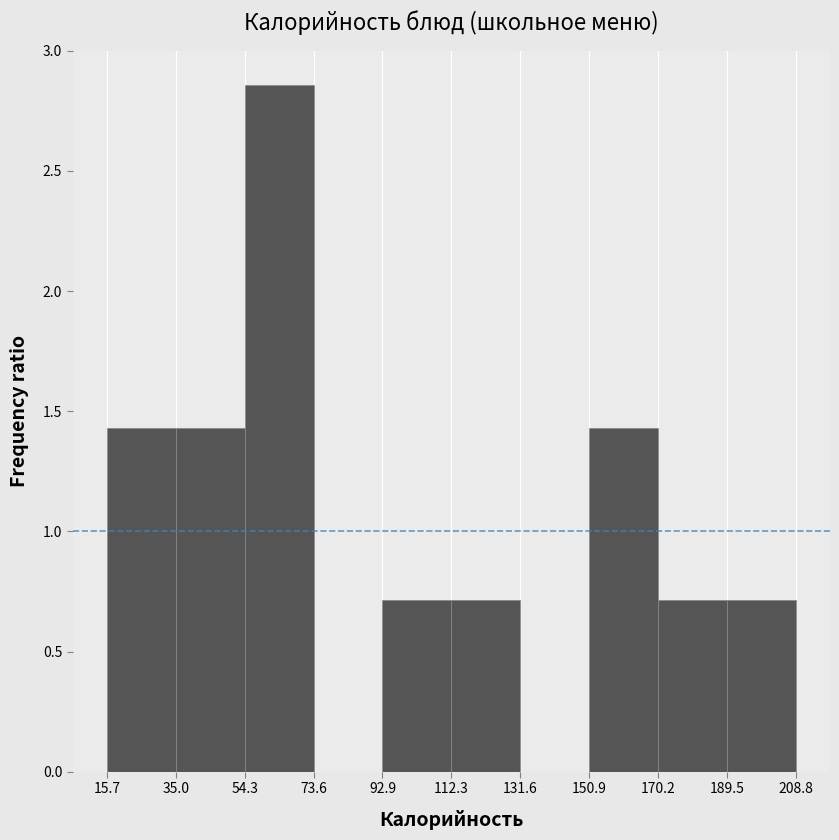

Over which range of the x-axis is the bar tallest?

54.3 to 73.6